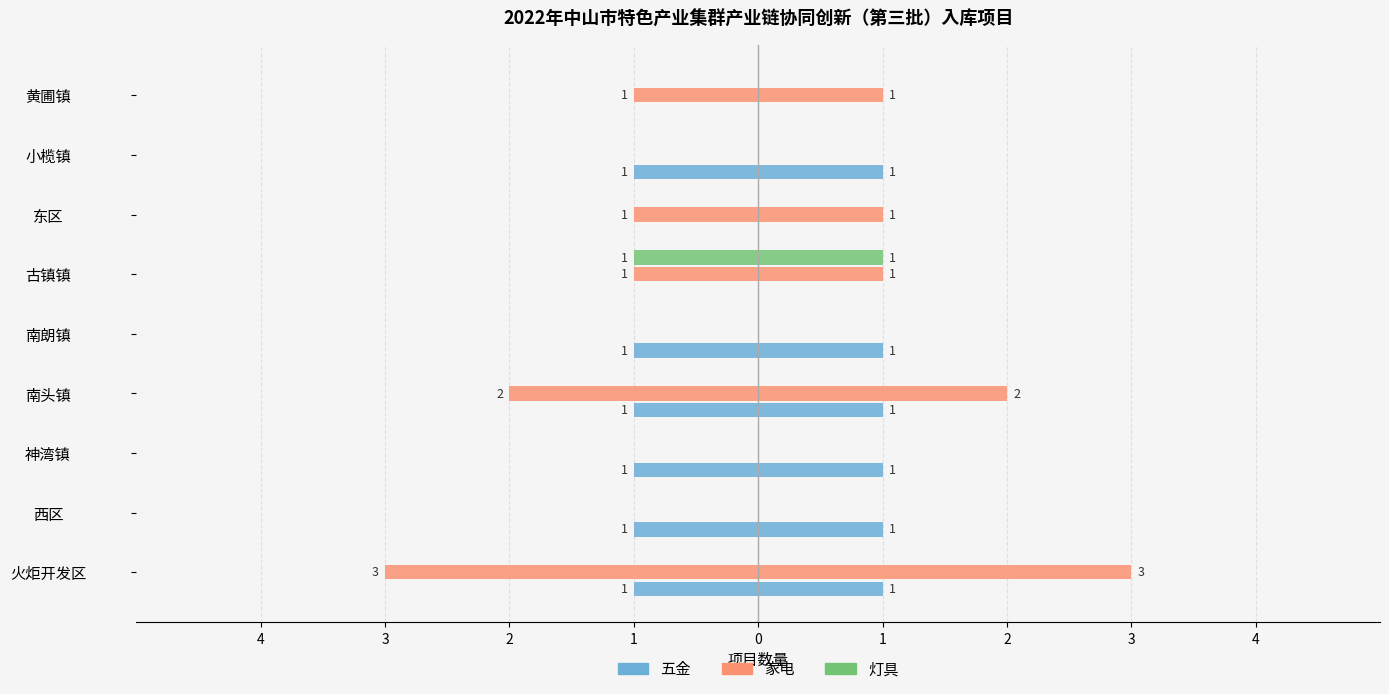

Reading right to left, what are all the values shown in this chart?

五金: 0	-1	0	0	-1	-1	-1	-1	-1
家电: -1	0	-1	-1	0	-2	0	0	-3
灯具: 0	0	0	-1	0	0	0	0	0